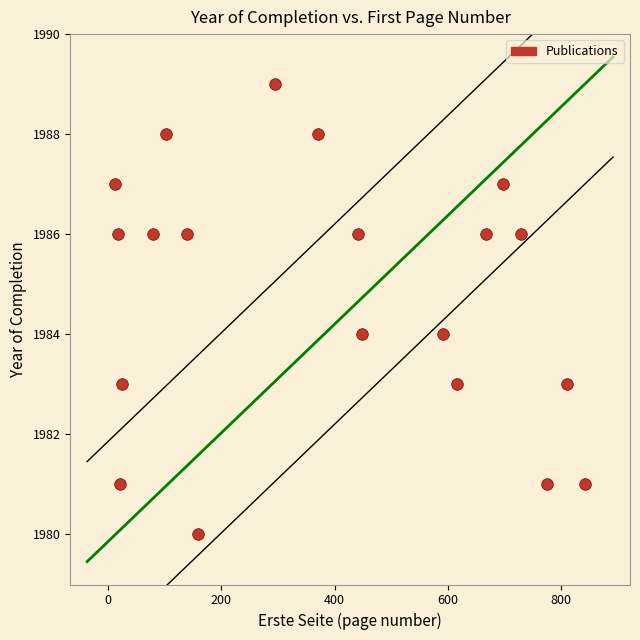

What is the range of Y values (max minus min)?

9